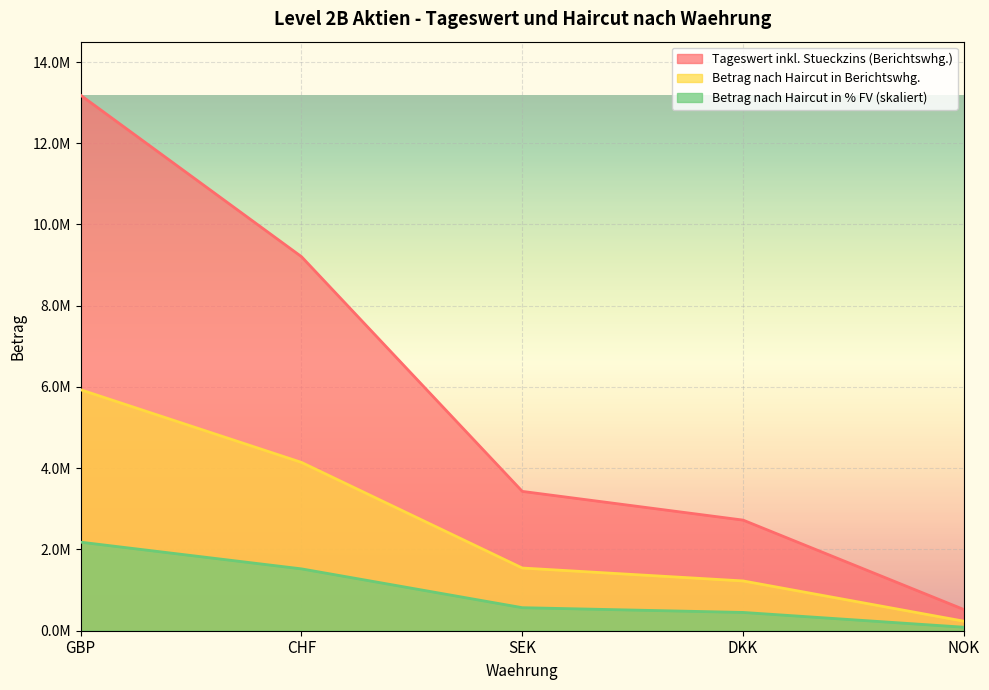

What is the smallest value displayed?

86169.4